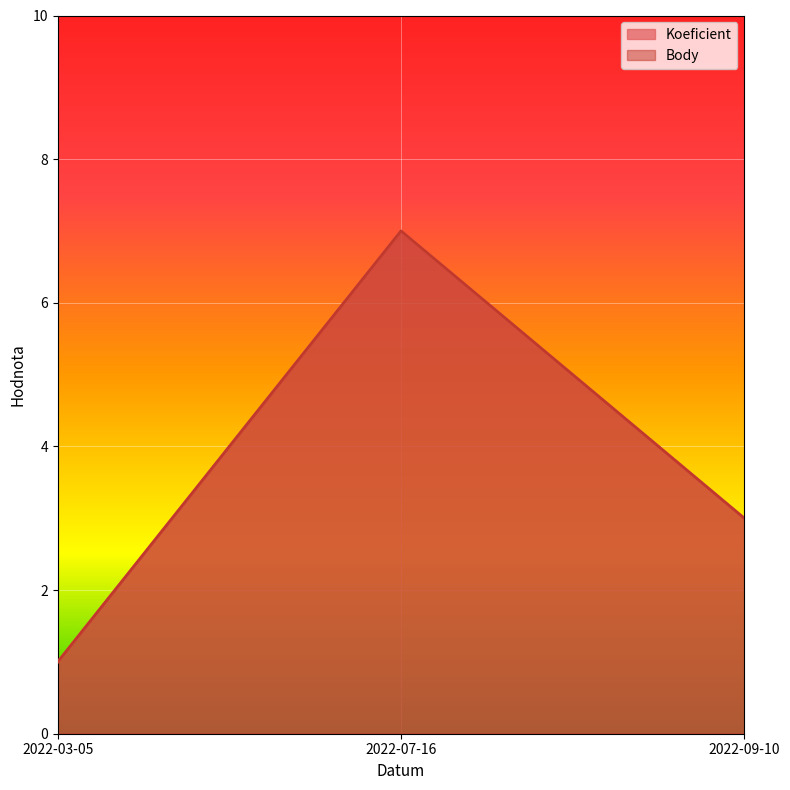

What is the value of the Koeficient point at the 1st from the left?

1